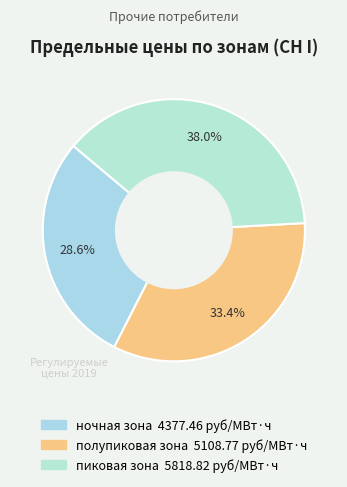

To the nearest percent, what is the average slice percentage?

33%